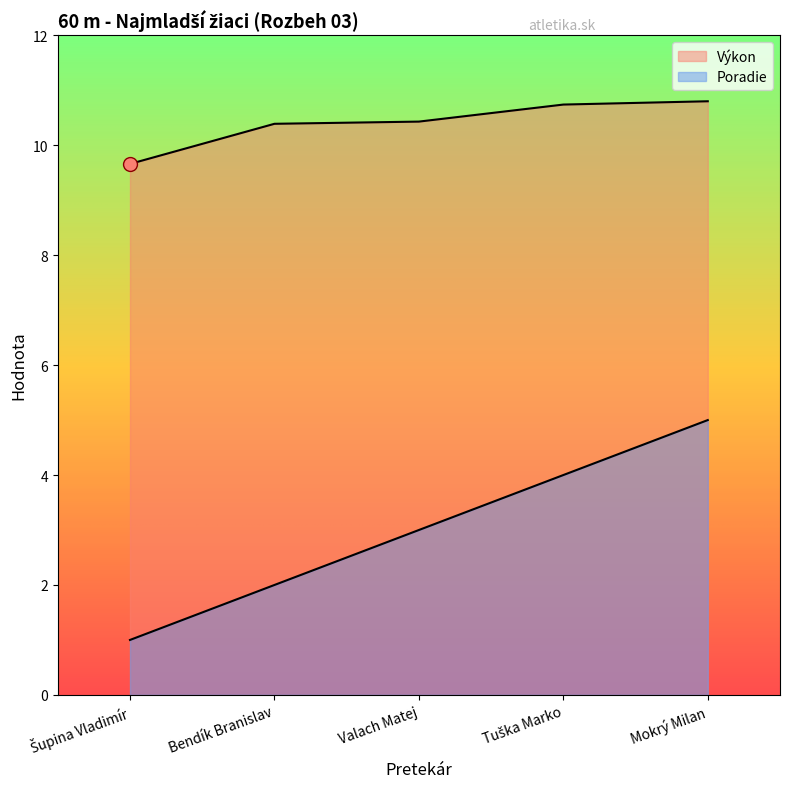

How many categories are shown in the chart?

5